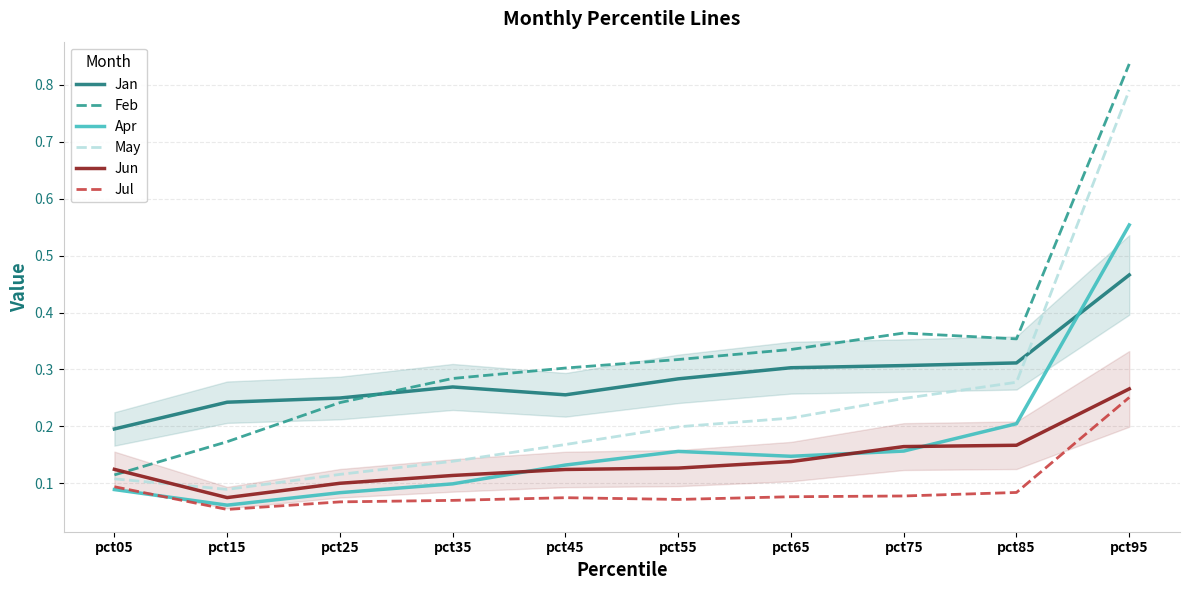

Which has a higher value, pct85 or pct05?

pct85